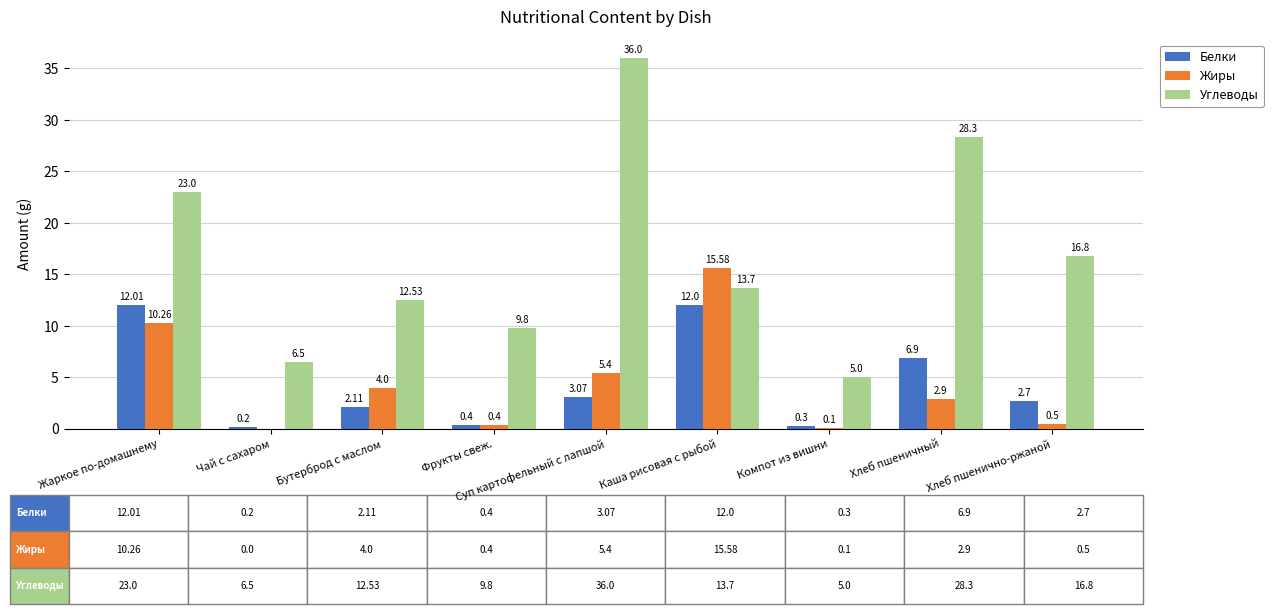

How many distinct data groups are displayed?

3